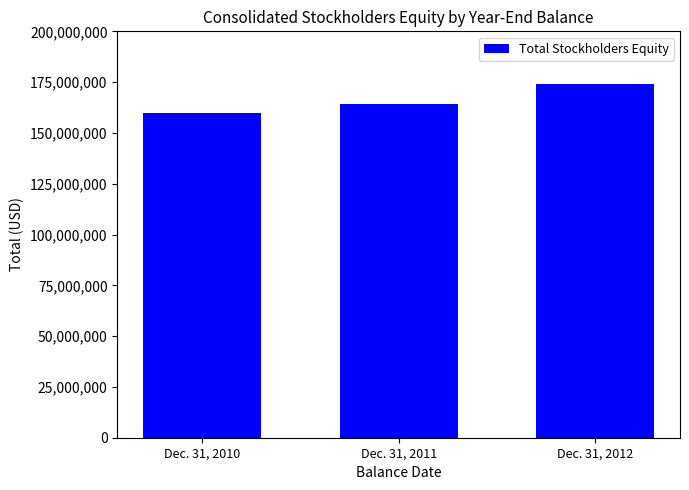

Rank the categories by value from lowest to highest.

Dec. 31, 2010, Dec. 31, 2011, Dec. 31, 2012